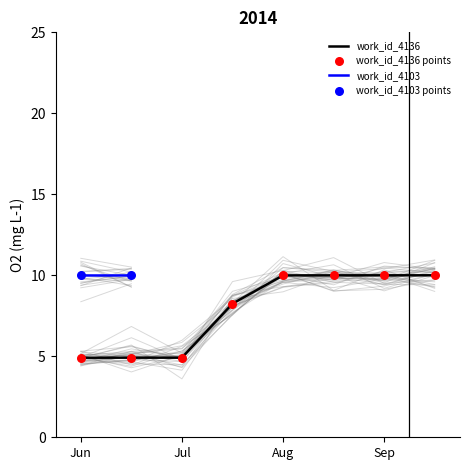

At which label does work_id_4136 first exceed 9?

Aug